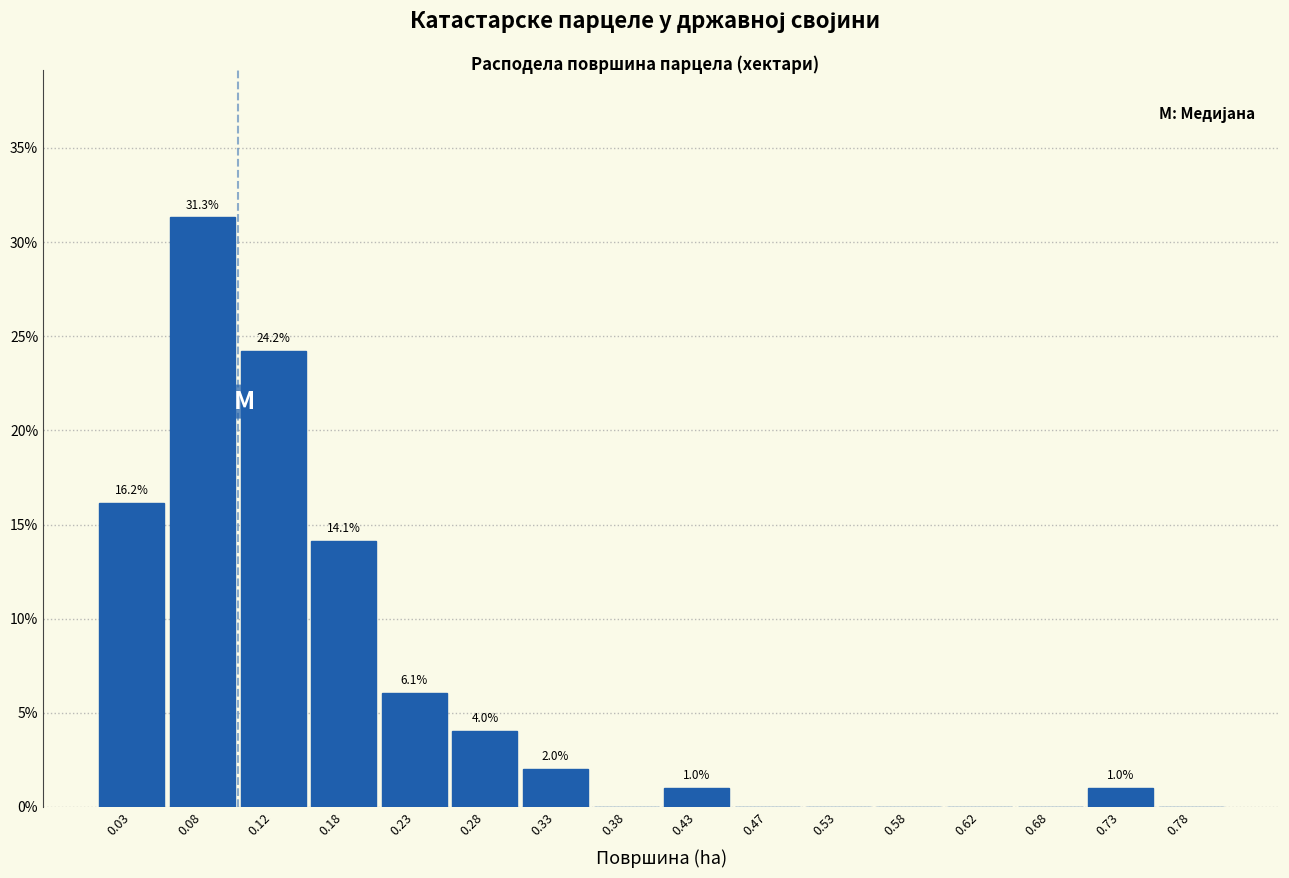

Which range on the x-axis has the tallest bar?

0.05 to 0.10